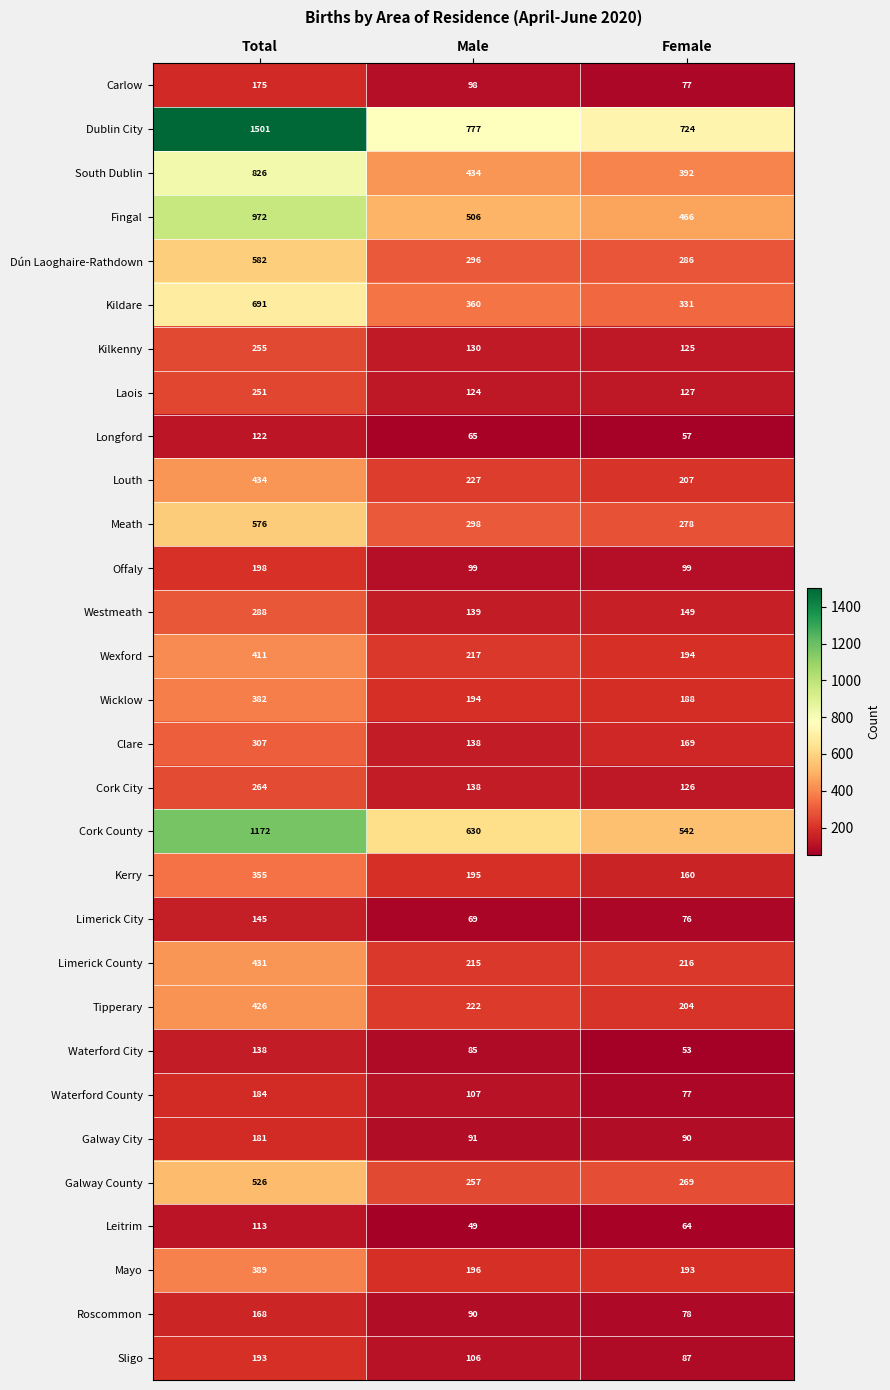

True or false: South Dublin has a value of 1476 at Total.

False